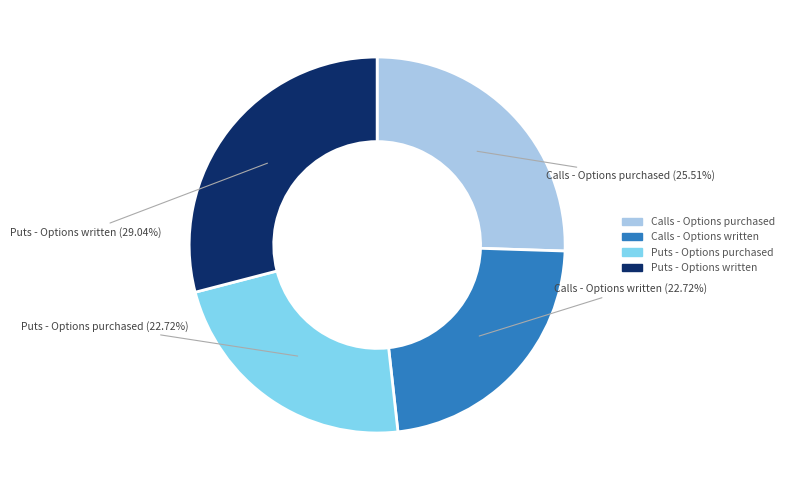

Which slice is the largest?

Puts - Options written